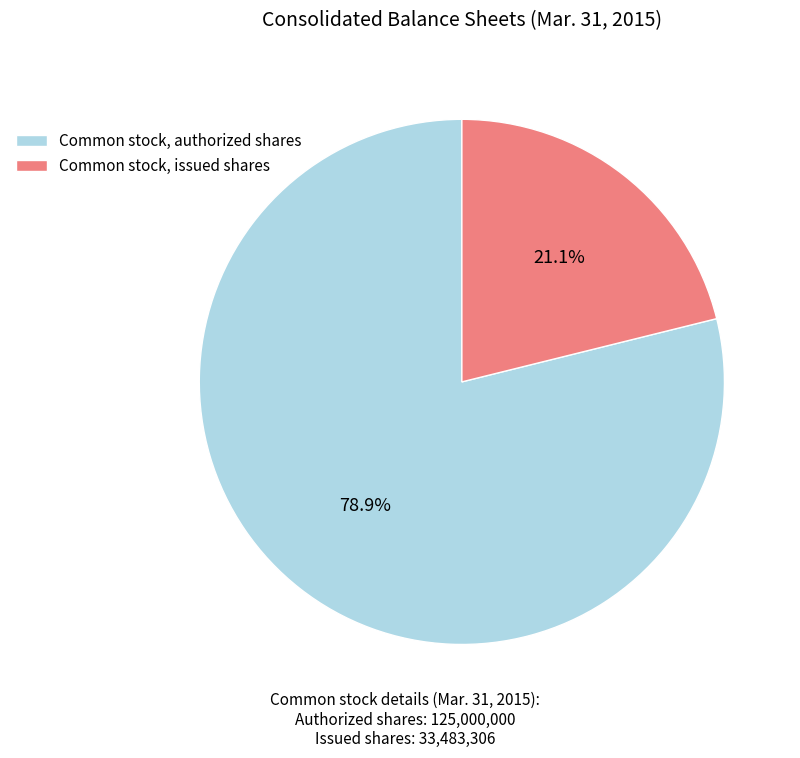

Which category accounts for the majority?

Common stock, authorized shares